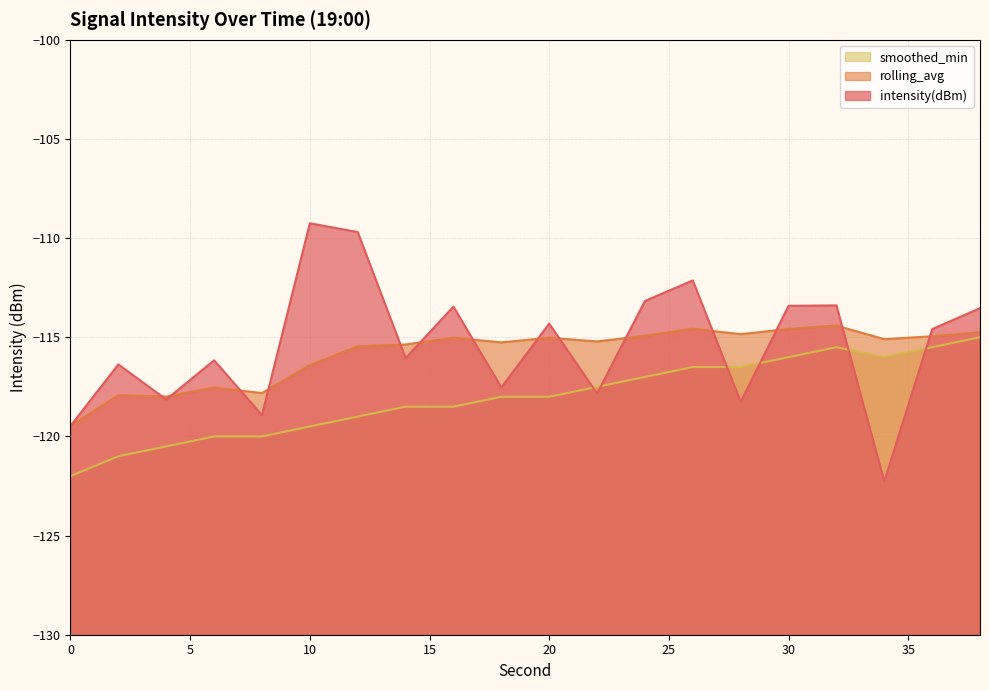

What is the highest value of the rolling_avg series?

-114.4